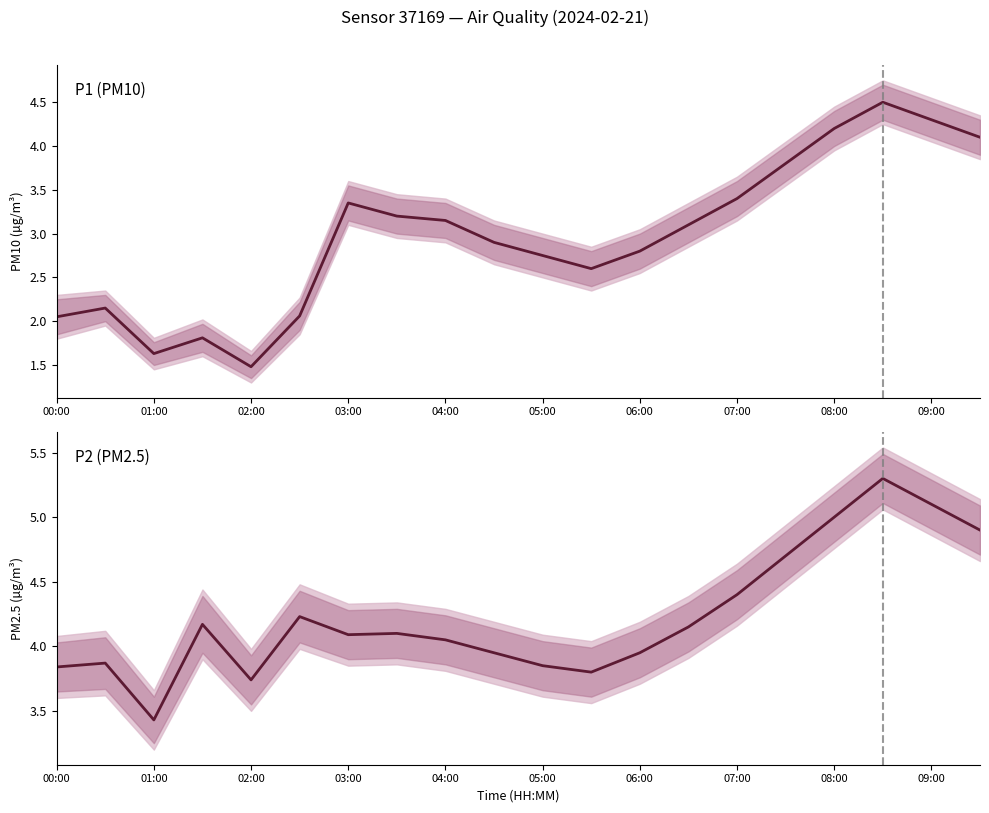

True or false: P2 has more than 2 points higher than both neighbors.

True